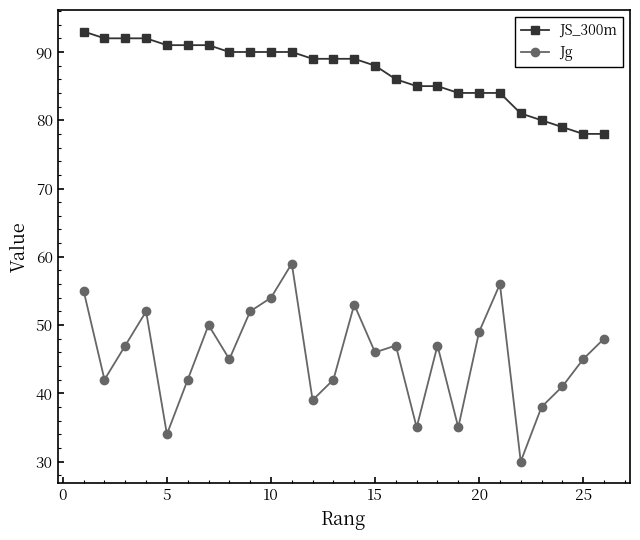

Rank the series by their maximum value, from lowest to highest.

Jg, JS_300m